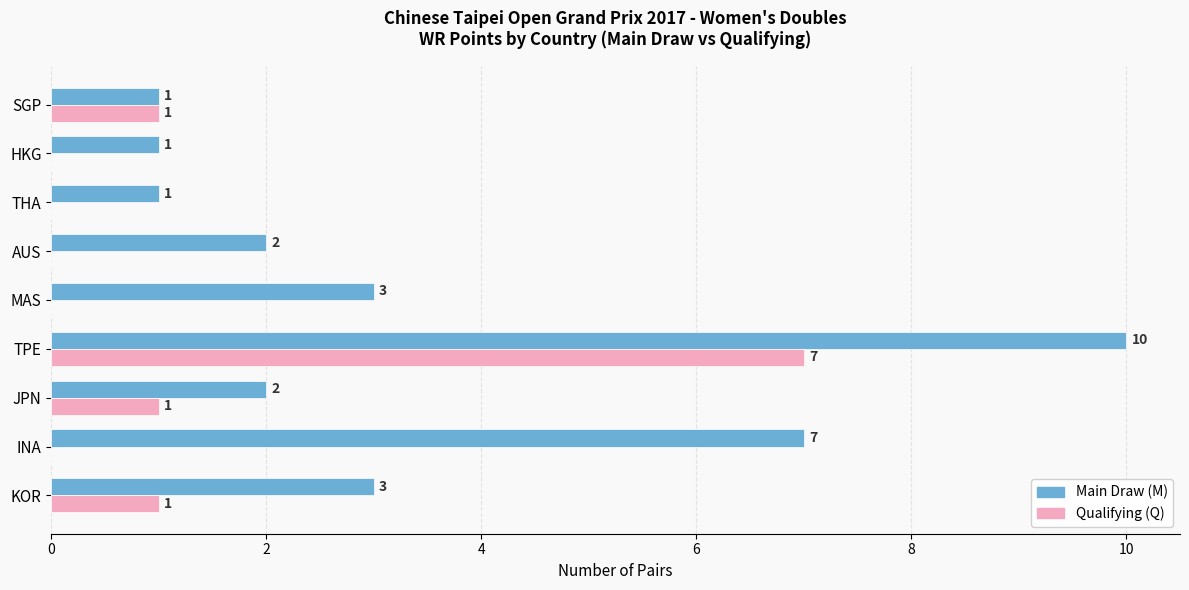

What is the maximum value shown in the chart?

10